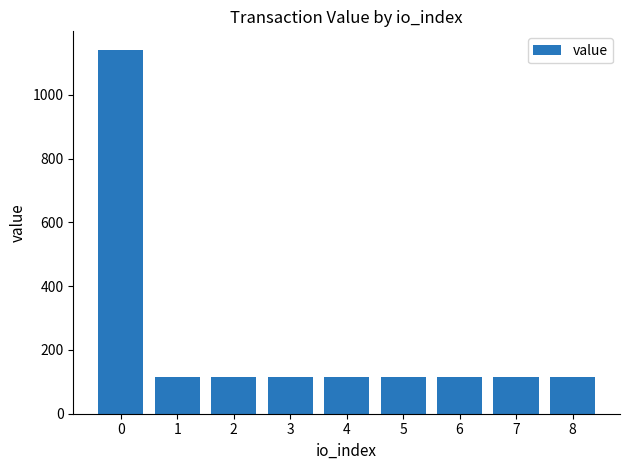

The value at 8 is 58.0. True or false?

False